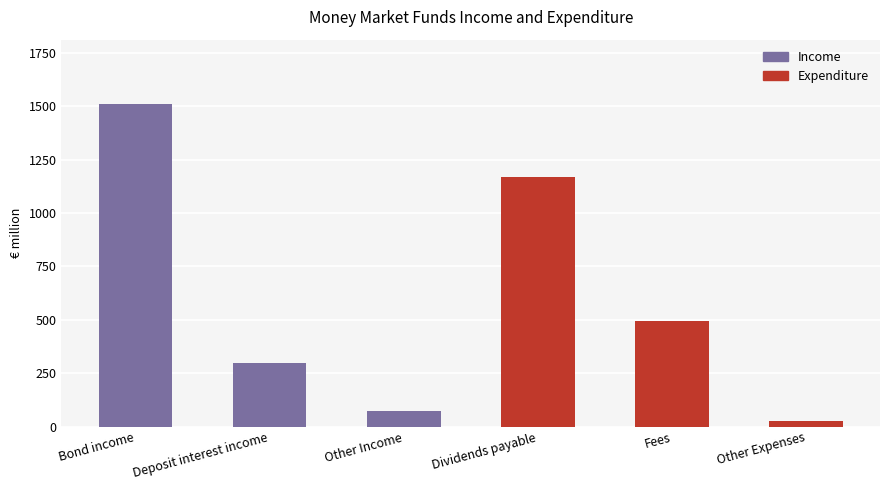

What is the difference between the maximum and minimum values?

1484.4